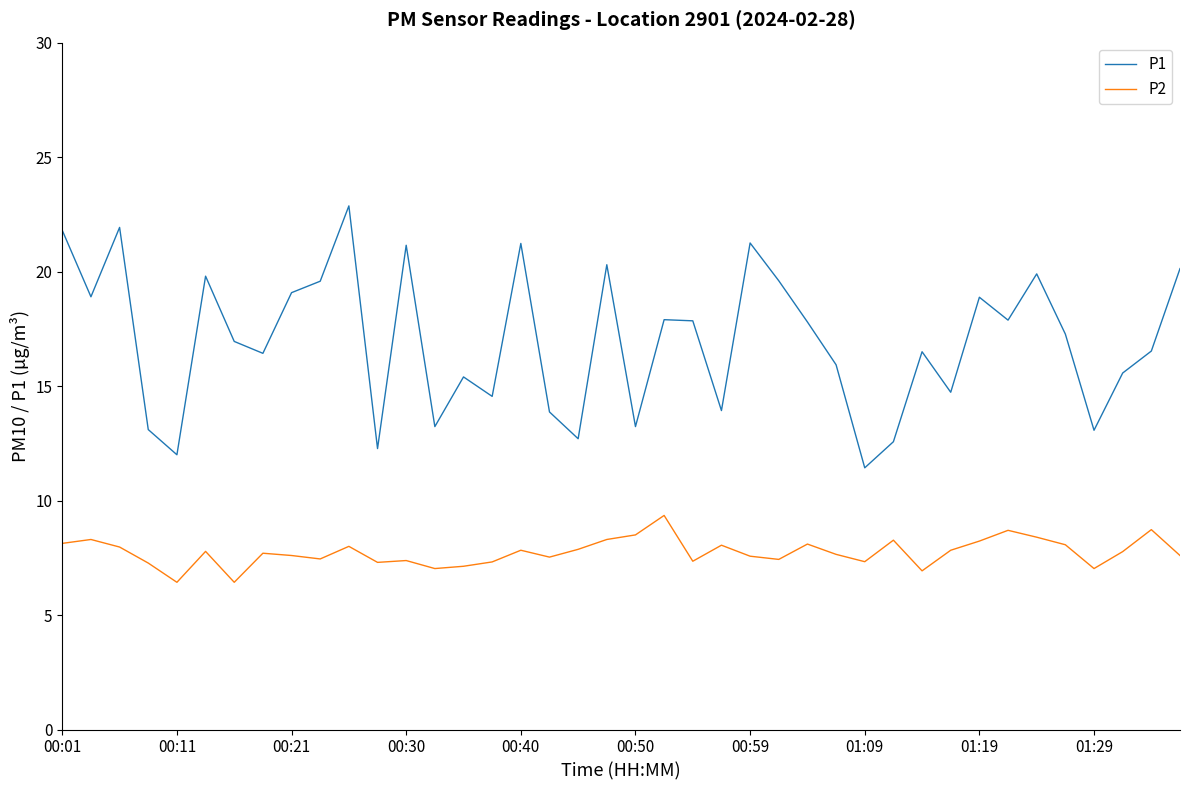

Which series has the widest spread of values?

P1